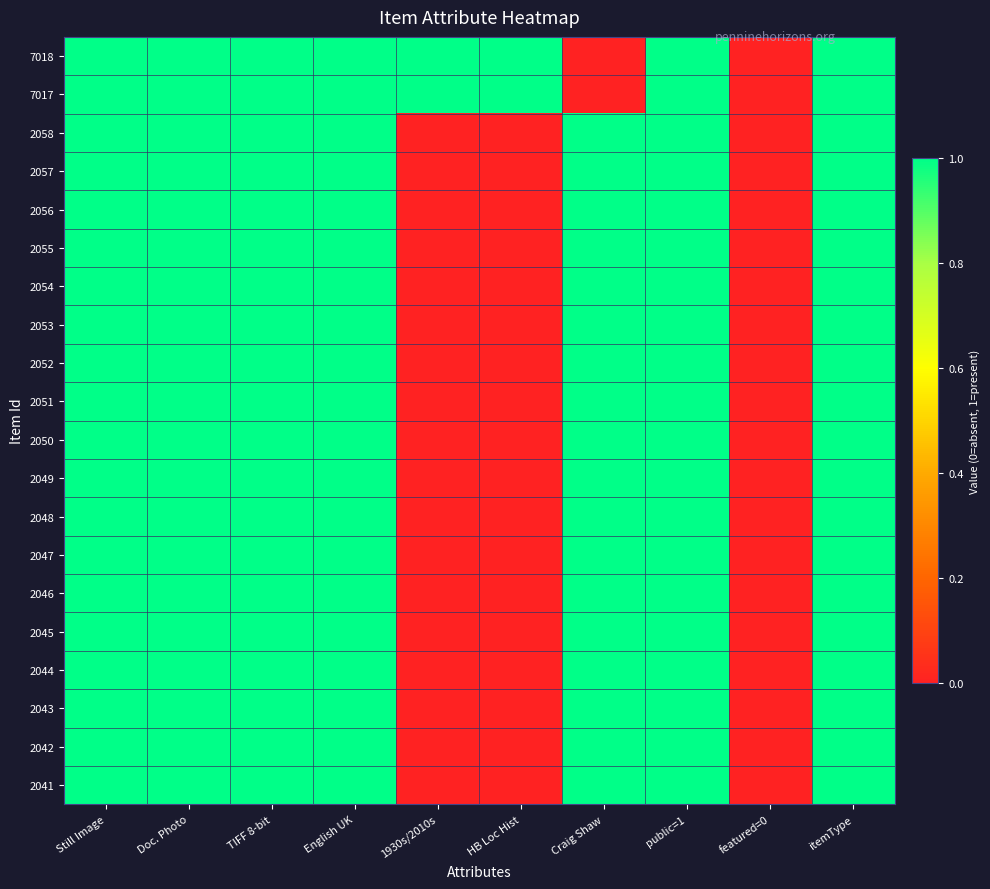

At which category is the sum across all series the highest?

Still Image